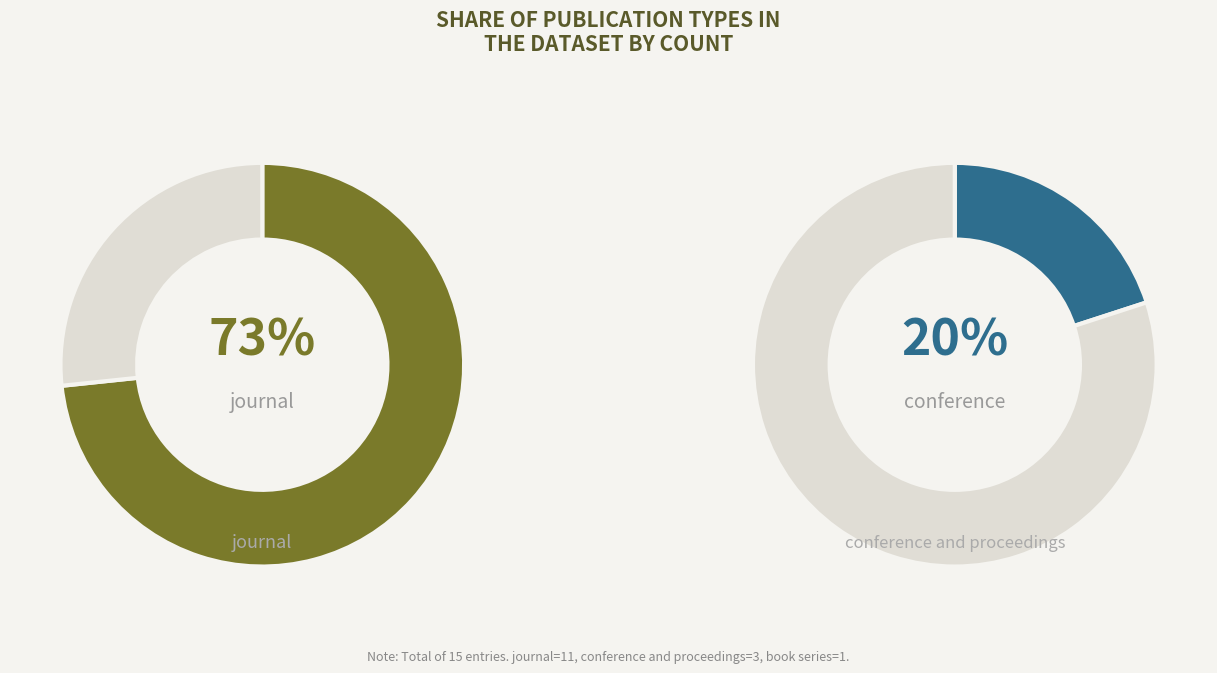

Approximately how many times larger is the value at journal compared to conference and proceedings?

3.7